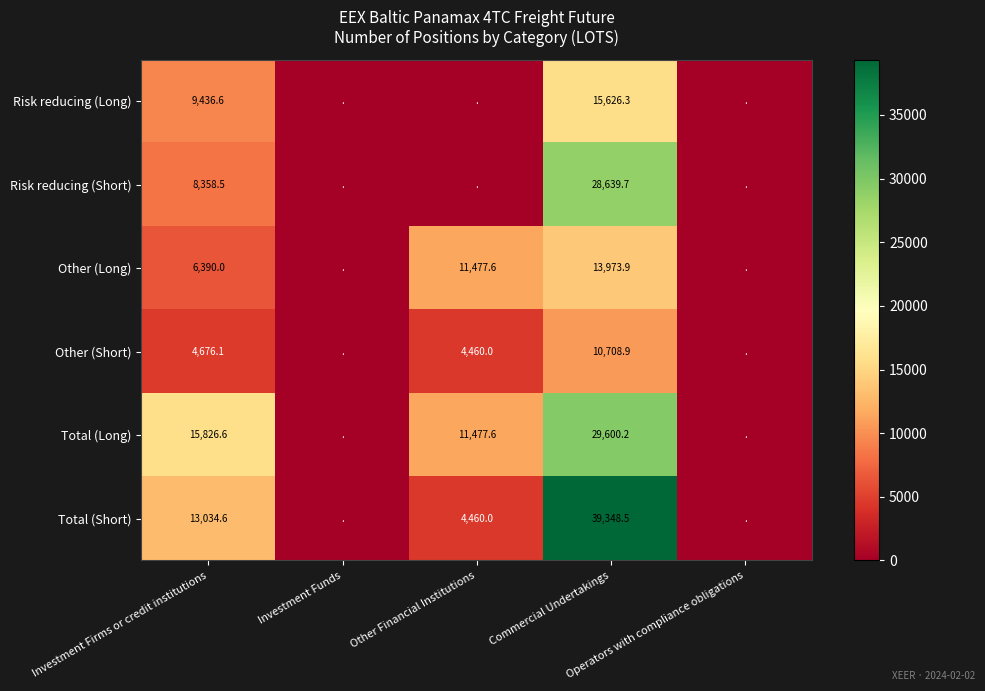

List the series in order of their peak value, highest first.

Total (Short), Total (Long), Risk reducing (Short), Risk reducing (Long), Other (Long), Other (Short)